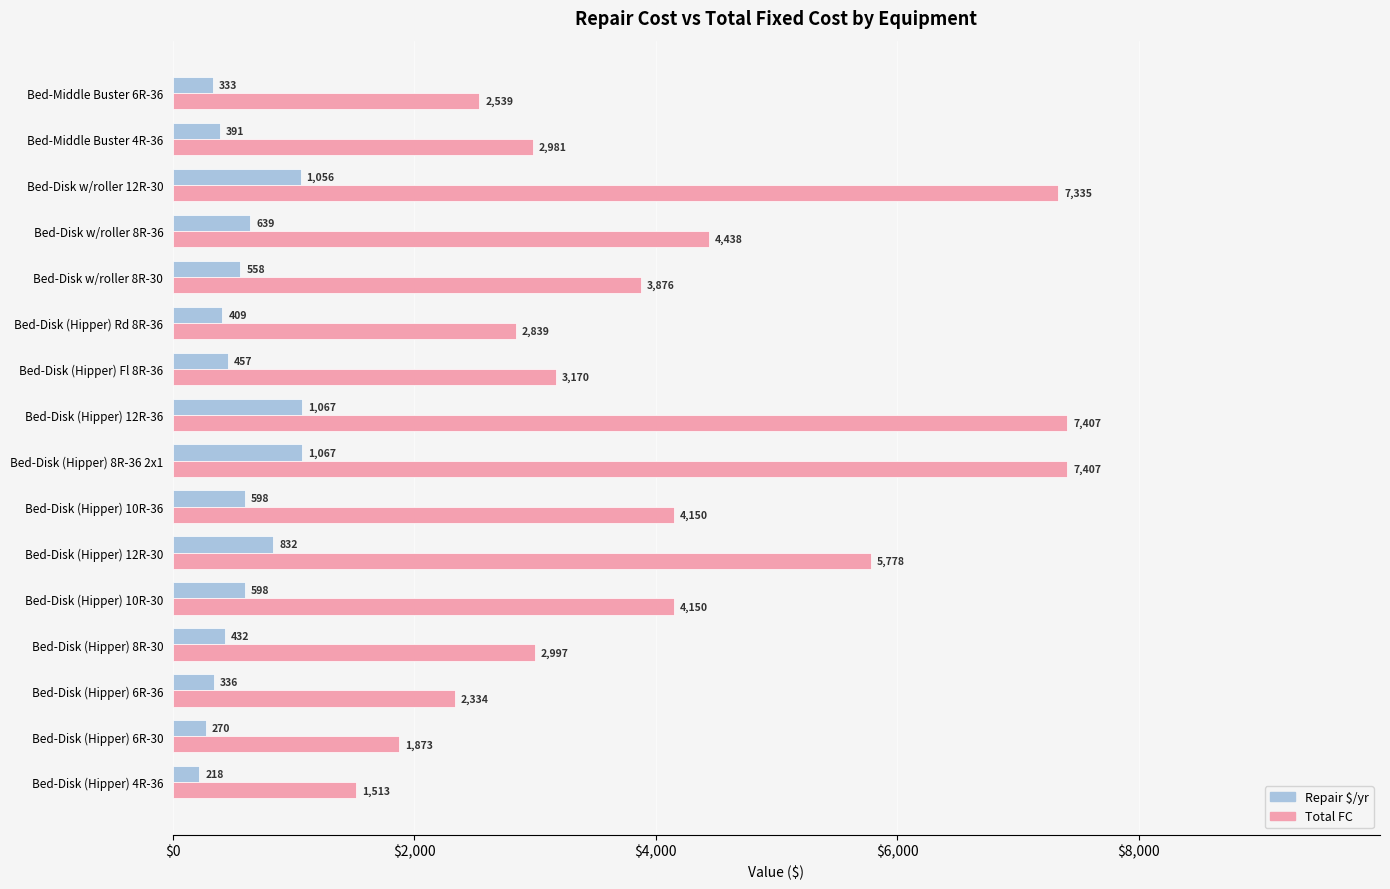

At how many categories does at least one series exceed 1007?

16